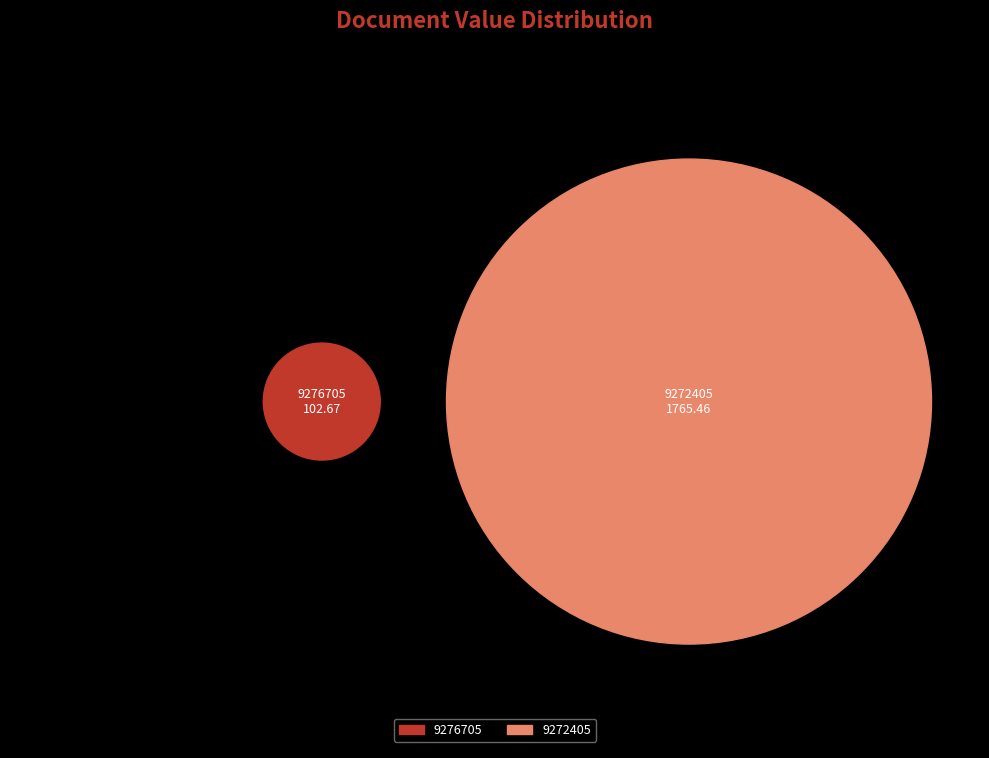

To the nearest percent, what percentage of the pie is 9272405?

95%